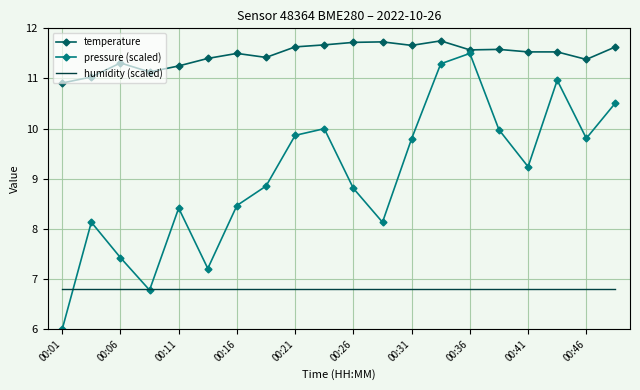

Which series has the largest total across all categories?

temperature